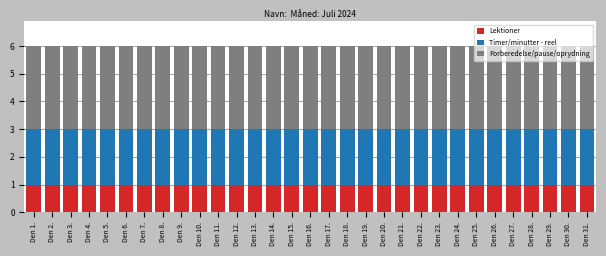

Are the bars horizontal?

No